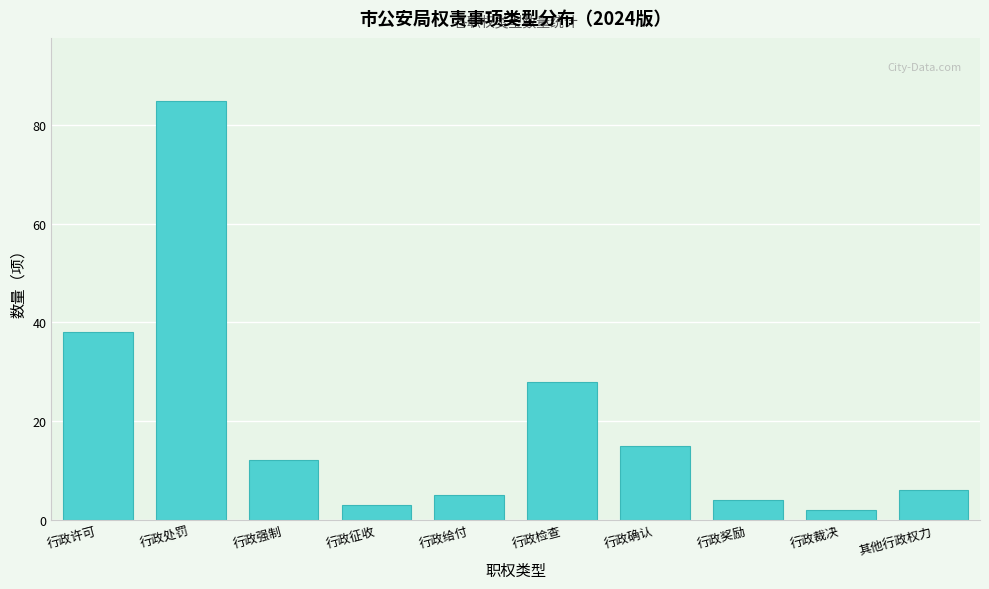

Reading left to right, extract all data points from this chart.

38	85	12	3	5	28	15	4	2	6